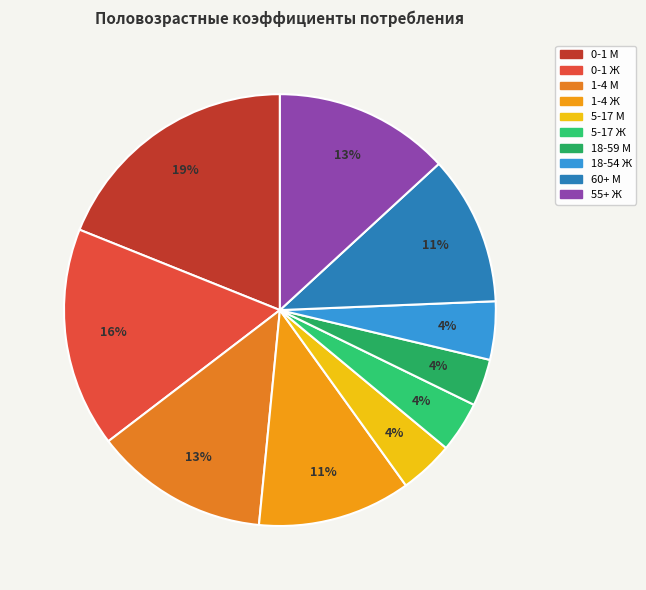

Is it true that 0-1 Ж is 16% of the pie?

True